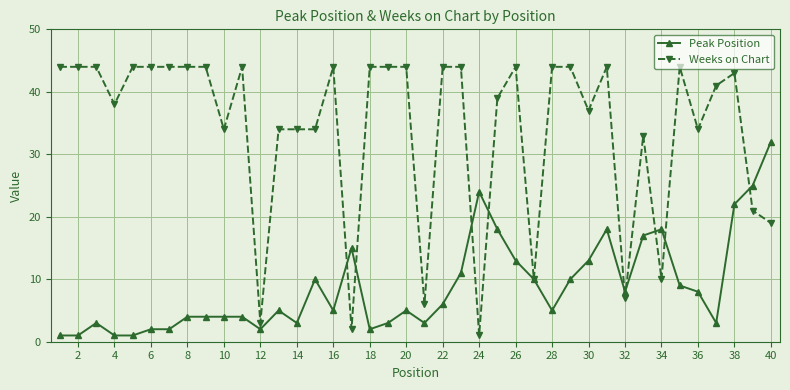

Which series has the largest total across all categories?

Weeks on Chart